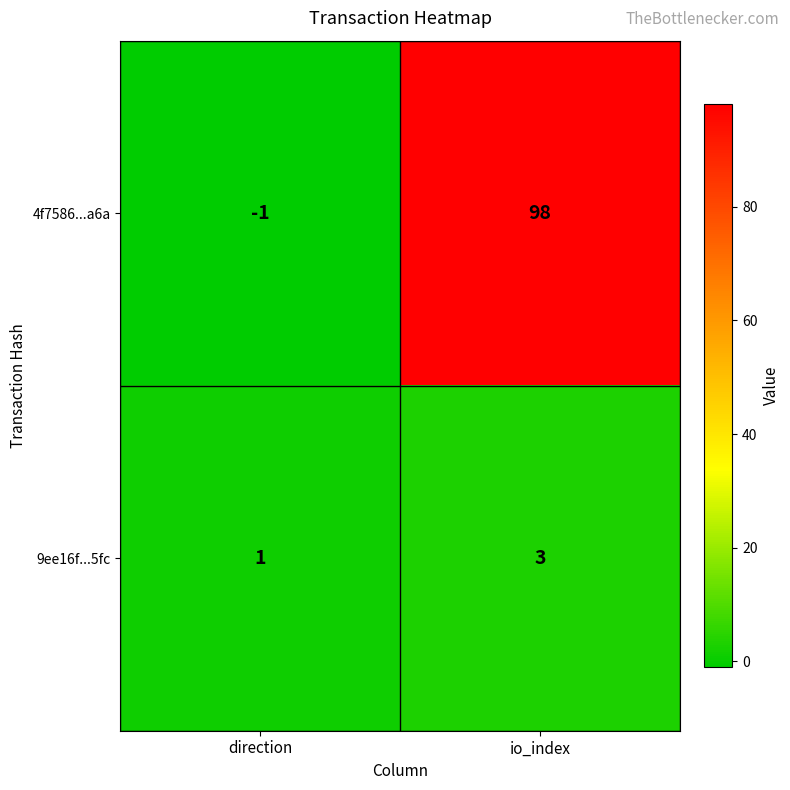

What is the spread (max minus min) of values at direction?

2